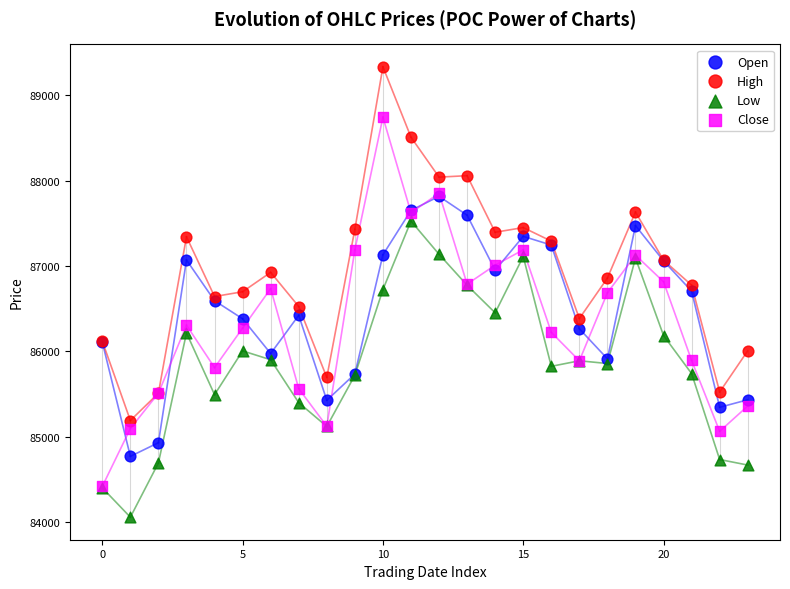

What are all the series names shown in the legend?

Open, High, Low, Close